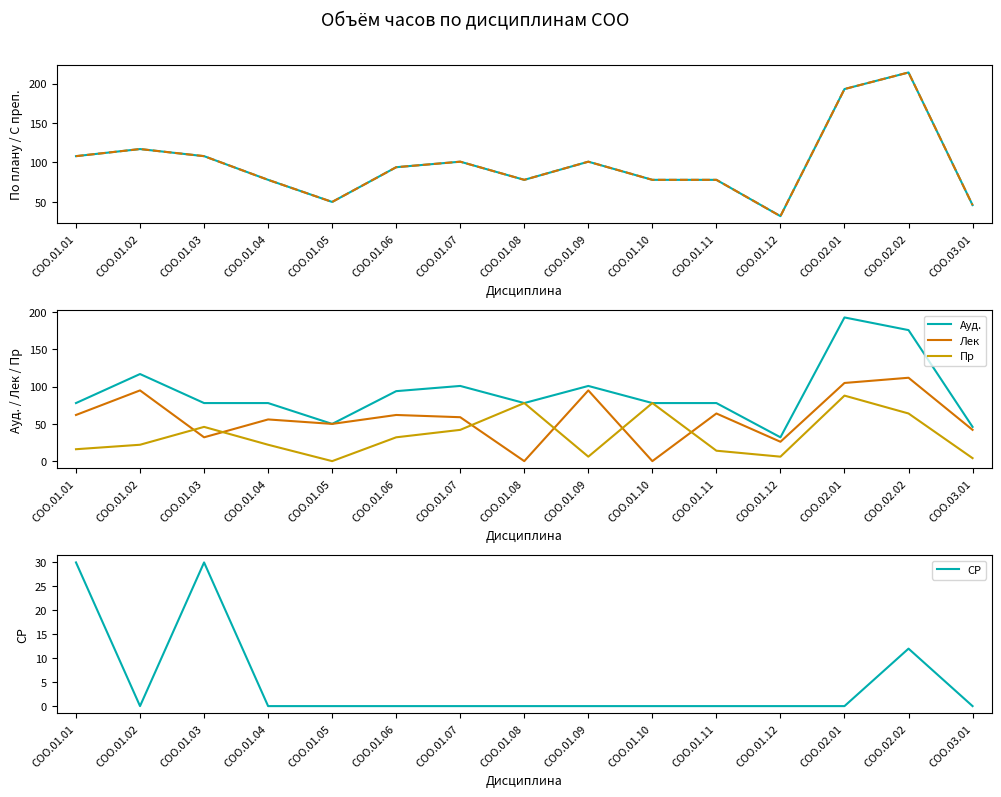

What is the minimum value for С преп.?

32